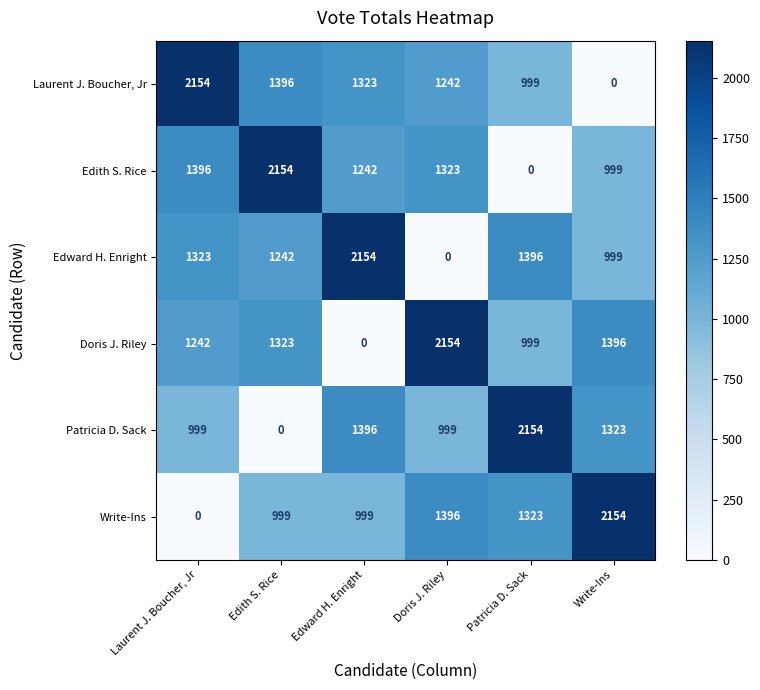

Count the number of categories in the chart.

6